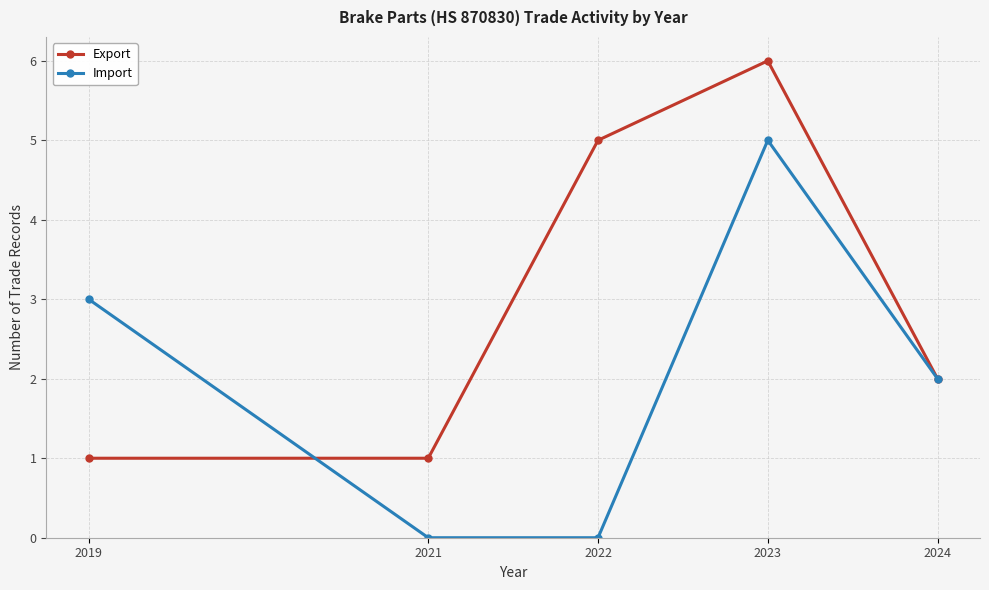

True or false: Import has more than 1 interior local peaks.

False